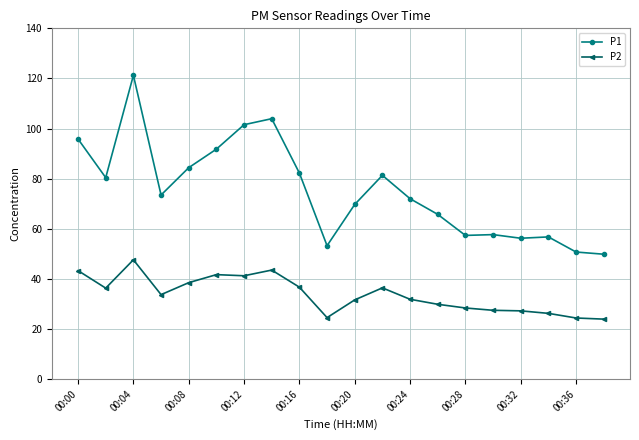

What is the value of the P2 point at the 4th from the left?

33.8